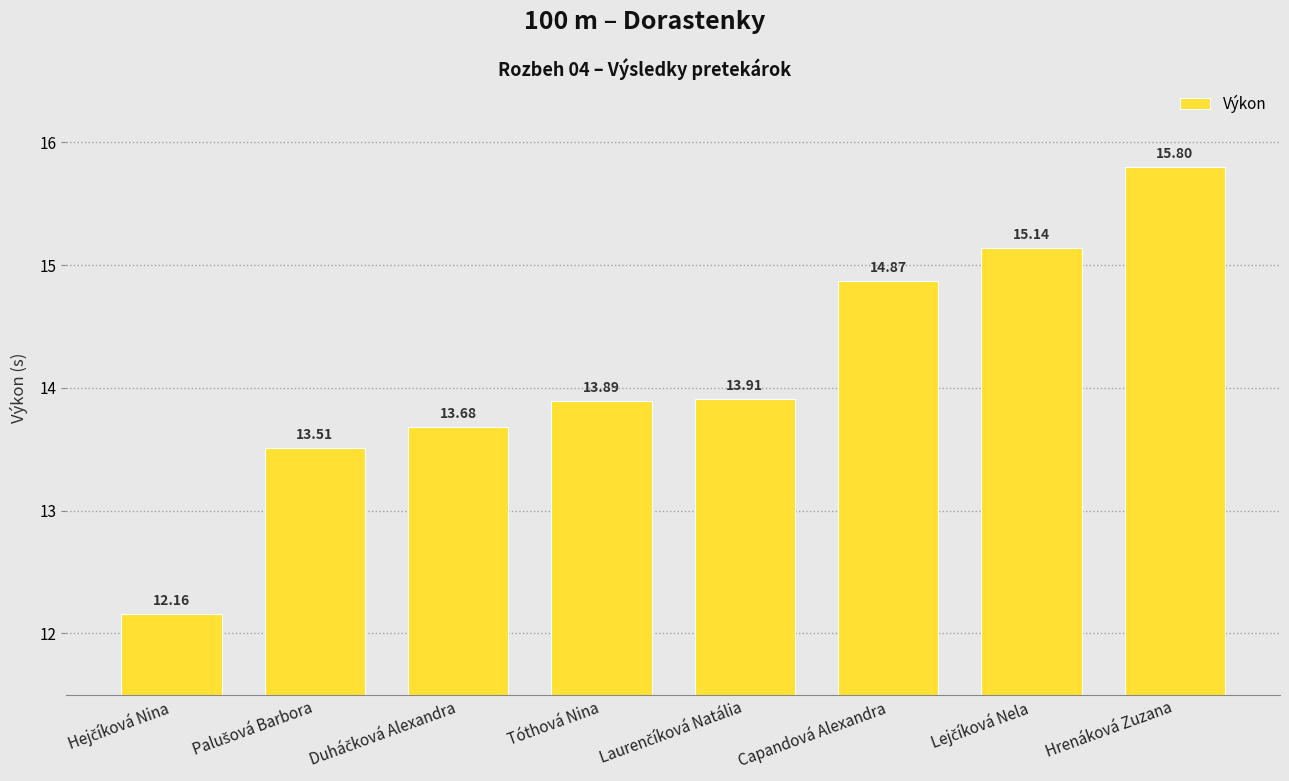

How many values are below 13?

1